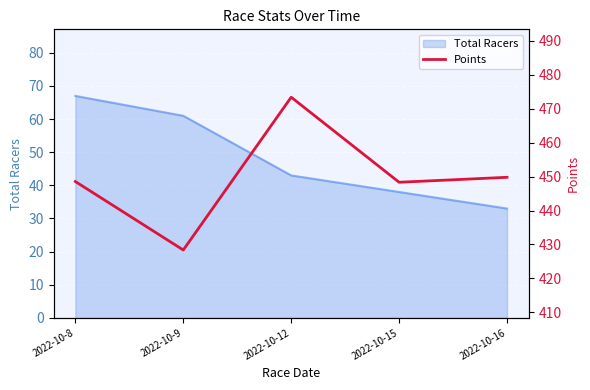

Where is Total Racers nearest to the value 50?

2022-10-12